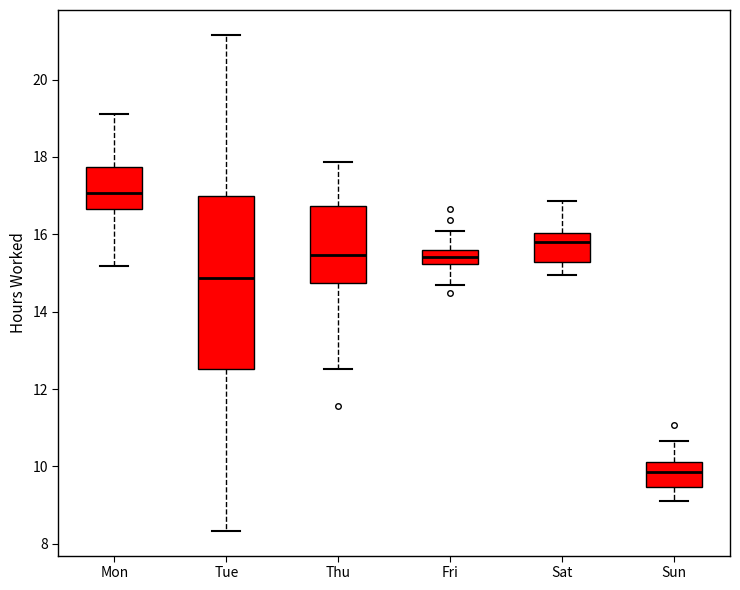

Where does the lower whisker of the box for Fri end on the y-axis? The values are not printed on the chart, so give them approximately, as read against the axis.

14.8